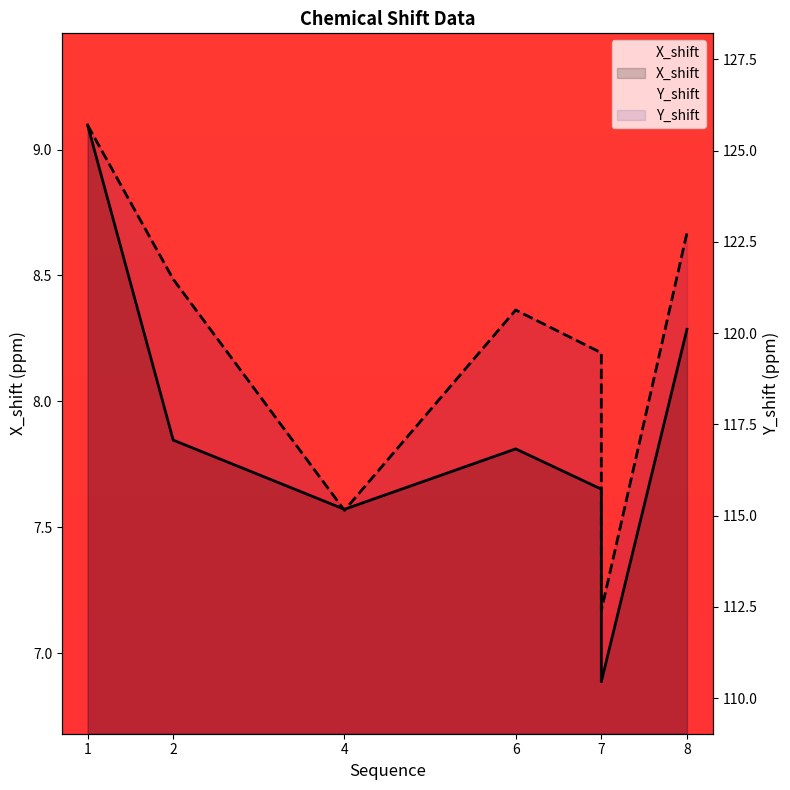

What is the average value of the X_shift series?

7.8